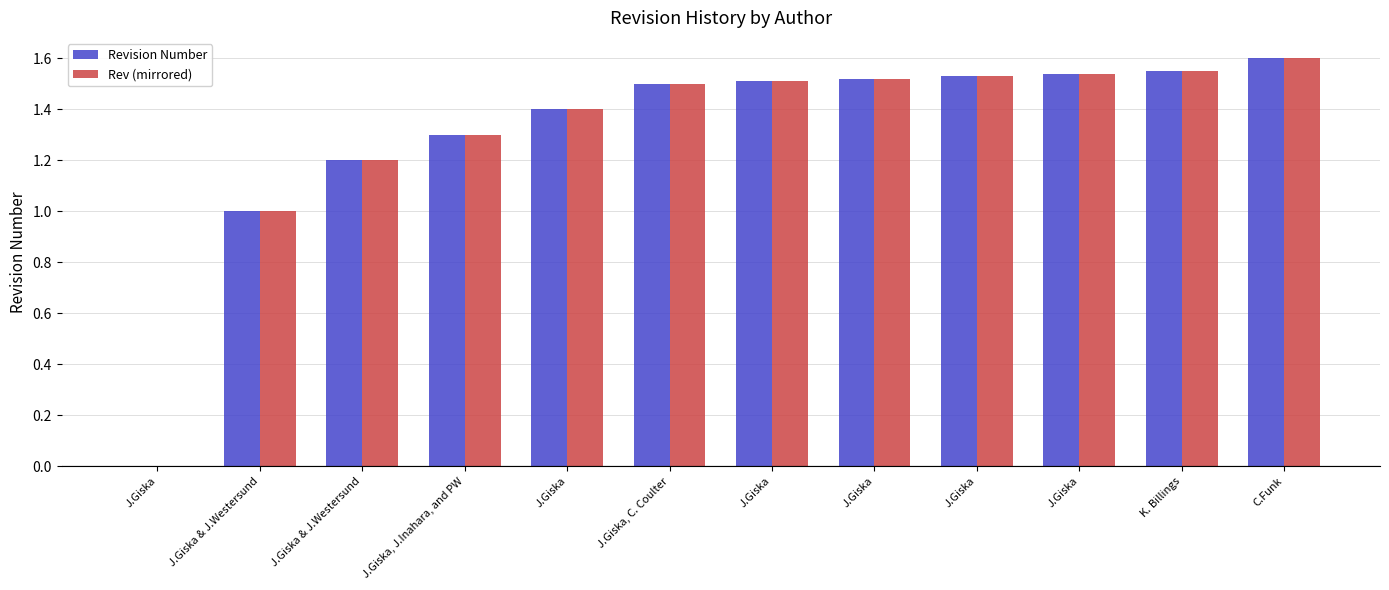

Reading left to right, transcribe all the data shown in this chart.

Revision Number: 0.0	1.0	1.2	1.3	1.4	1.5	1.5	1.5	1.5	1.5	1.6	1.6
Rev (mirrored): 0.0	1.0	1.2	1.3	1.4	1.5	1.5	1.5	1.5	1.5	1.6	1.6